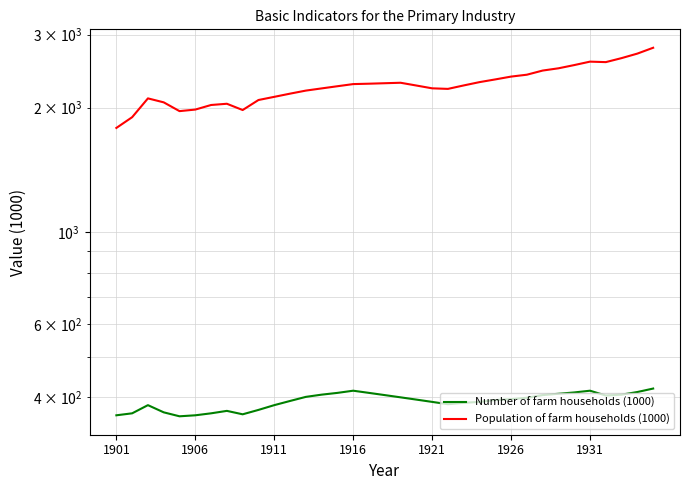

What is the label of the 1st point from the left?

1901